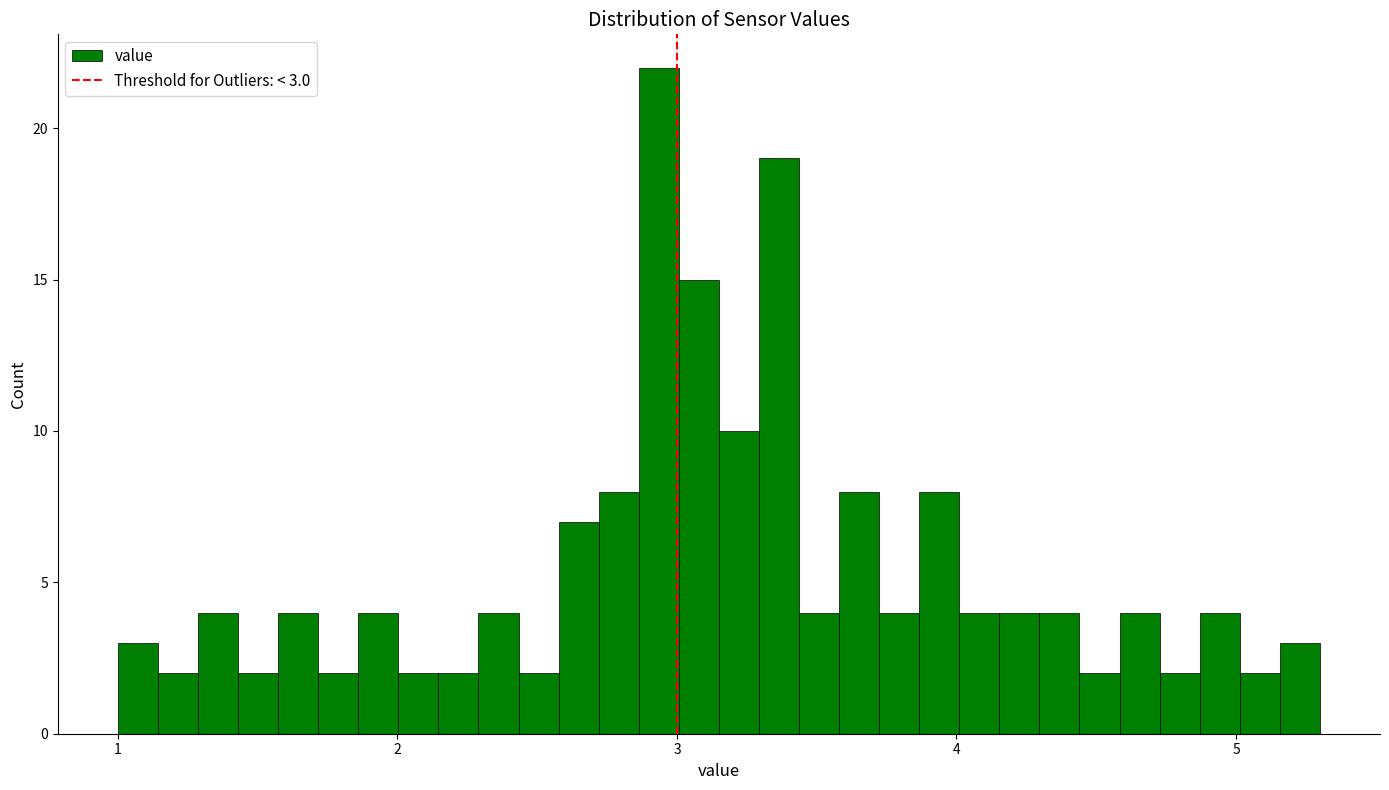

Read against the x-axis, roughly where is the centre of the tallest bar?

2.9